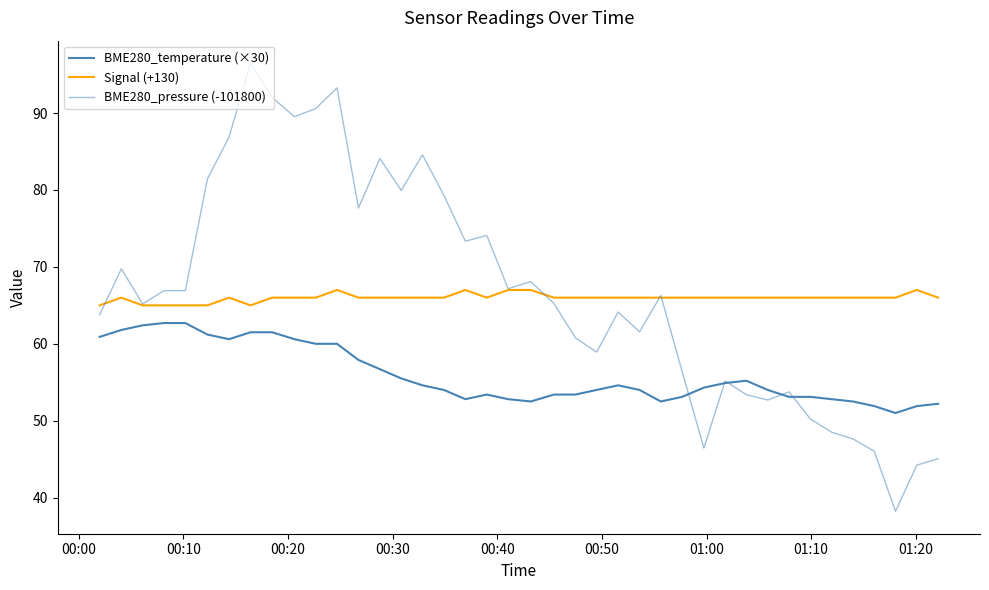

At how many categories does at least one series exceed 76?

12